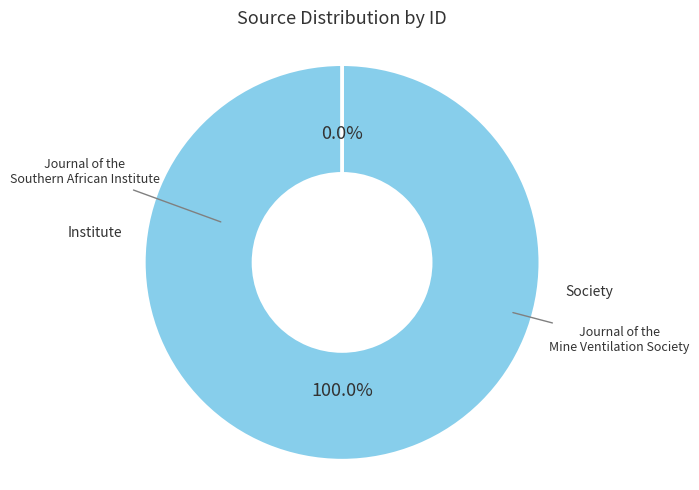

True or false: Journal of the Southern African Institute accounts for 92% of the total.

False